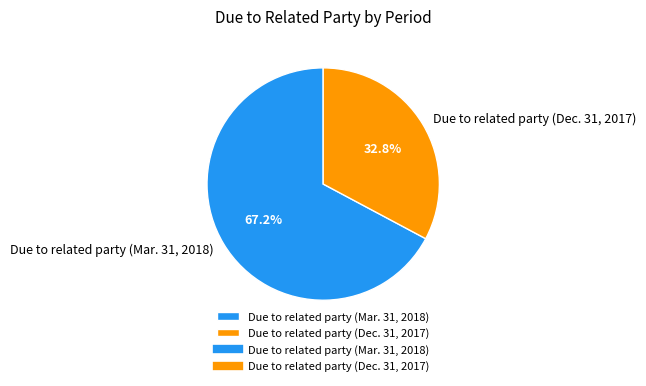

The Due to related party (Dec. 31, 2017) slice represents 46% of the pie. True or false?

False